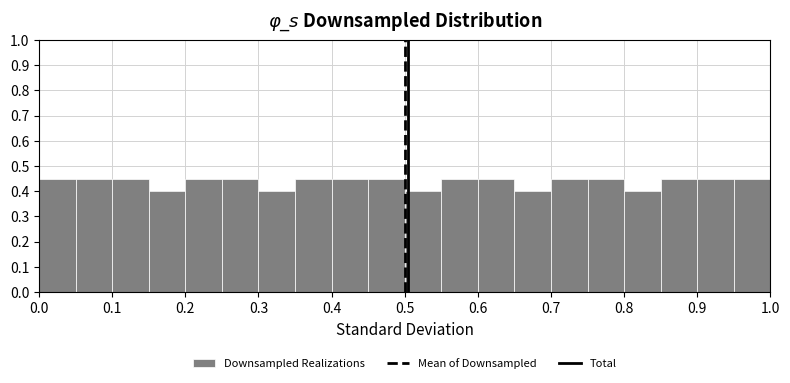

Reading left to right, list every bar in this chart as the range it spans on the x-axis followed by its height. The values are not printed on the chart, so give them approximately, as read against the axis.

0.00 to 0.05: 0.45
0.05 to 0.10: 0.45
0.10 to 0.15: 0.45
0.15 to 0.20: 0.40
0.20 to 0.25: 0.45
0.25 to 0.30: 0.45
0.30 to 0.35: 0.40
0.35 to 0.40: 0.45
0.40 to 0.45: 0.45
0.45 to 0.50: 0.45
0.50 to 0.55: 0.40
0.55 to 0.60: 0.45
0.60 to 0.65: 0.45
0.65 to 0.70: 0.40
0.70 to 0.75: 0.45
0.75 to 0.80: 0.45
0.80 to 0.85: 0.40
0.85 to 0.90: 0.45
0.90 to 0.95: 0.45
0.95 to 1.00: 0.45